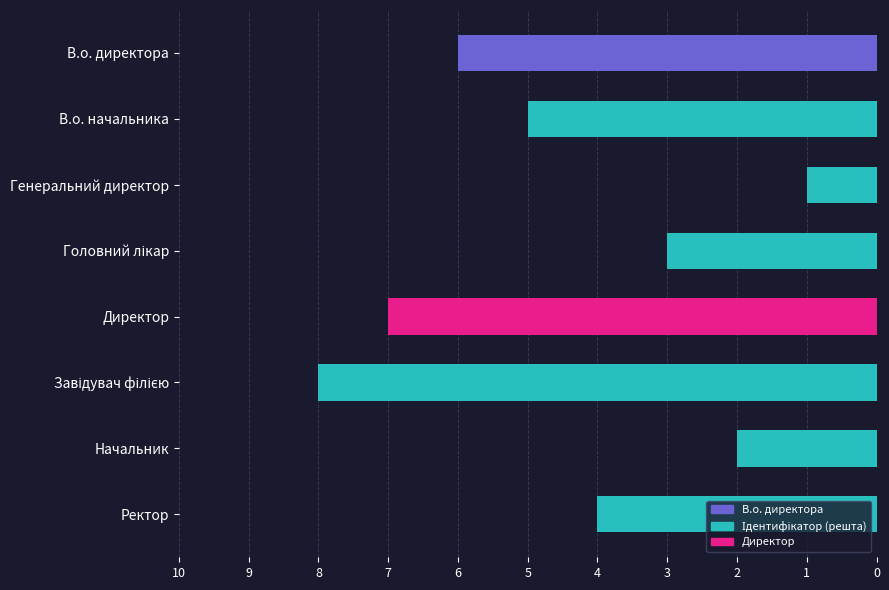

Reading bottom to top, what are all the values shown in this chart?

4	2	8	7	3	1	5	6